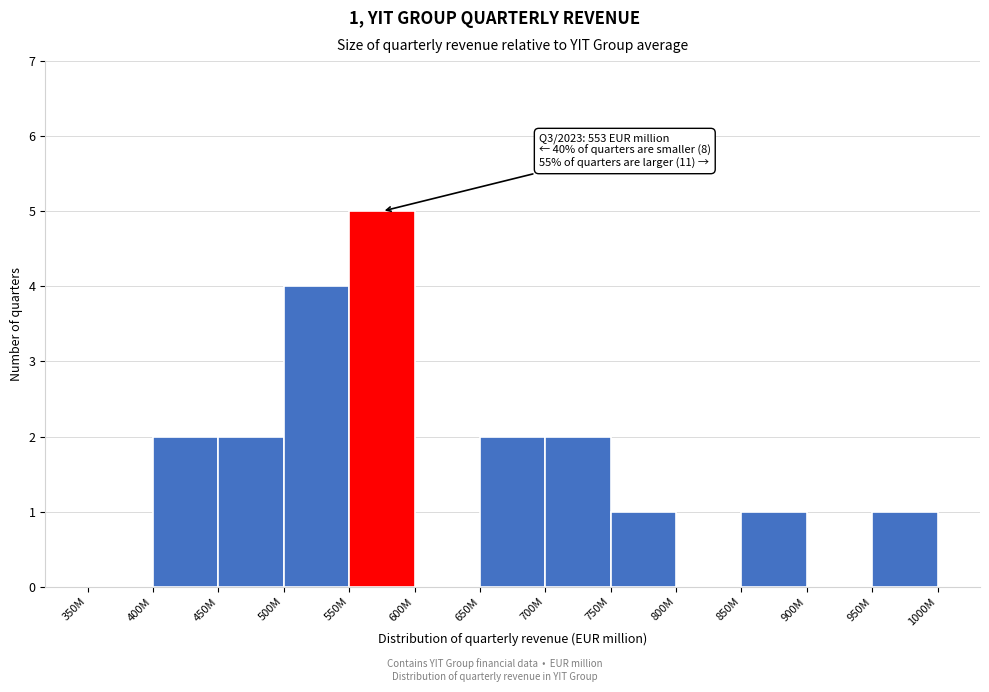

Reading right to left, transcribe all the data shown in this chart.

950M=1	900M=0	850M=1	800M=0	750M=1	700M=2	650M=2	600M=0	550M=5	500M=4	450M=2	400M=2	350M=0